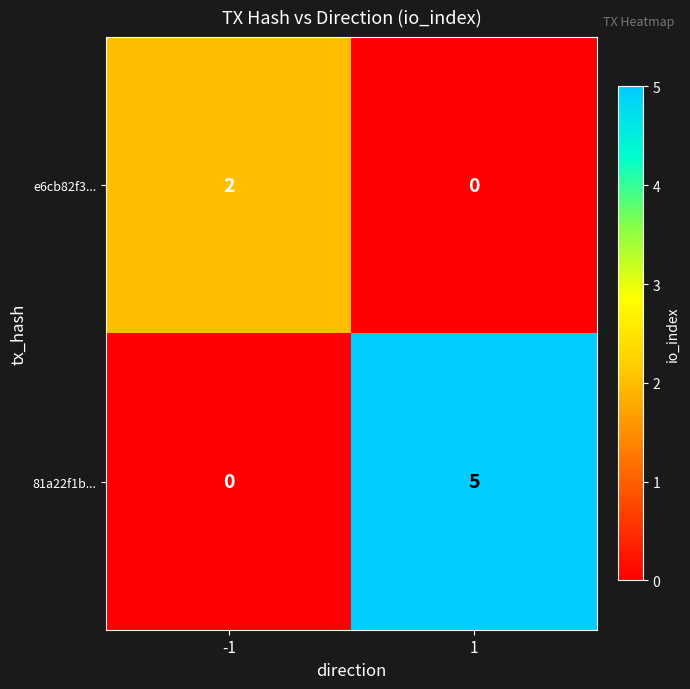

At which category is the sum across all series the highest?

1